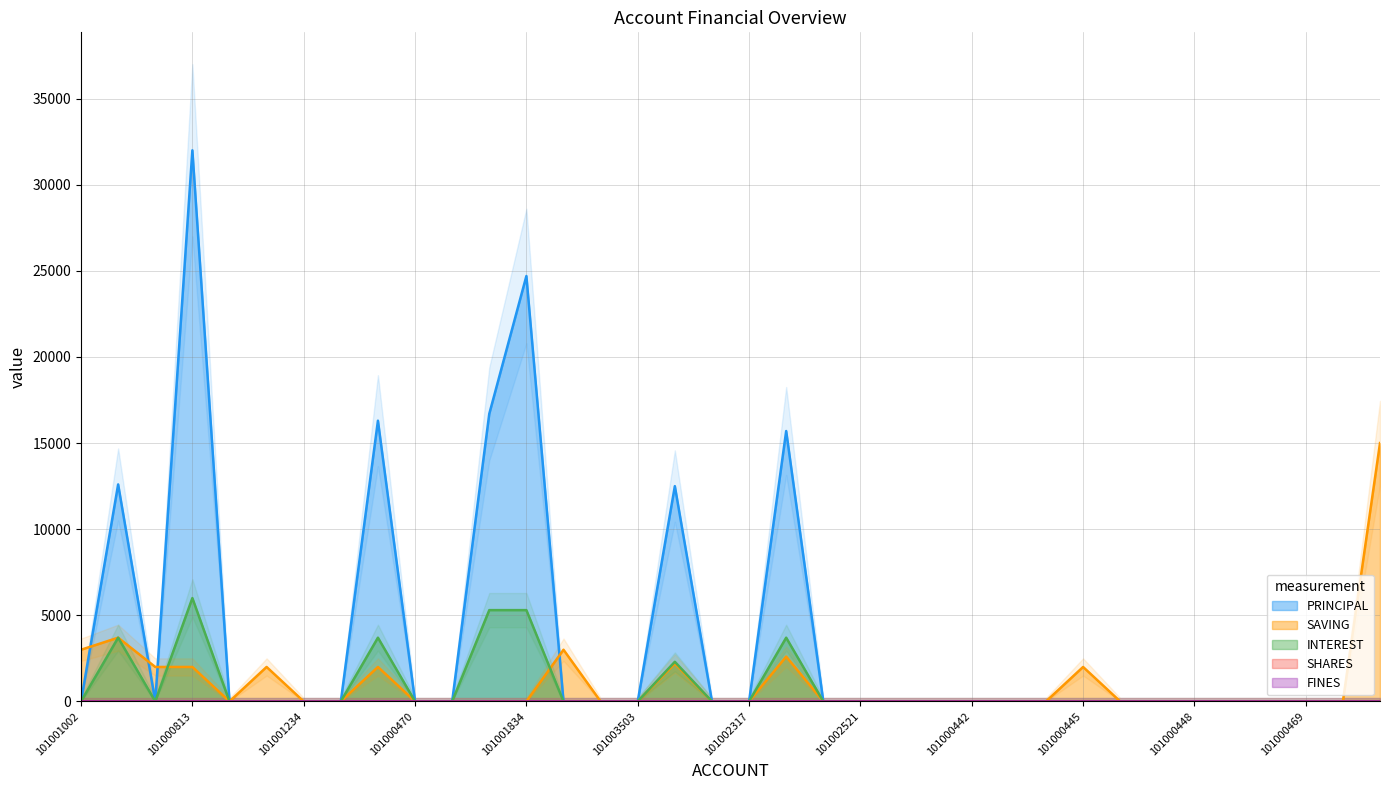

What is the label of the 11th point from the right?

101000443